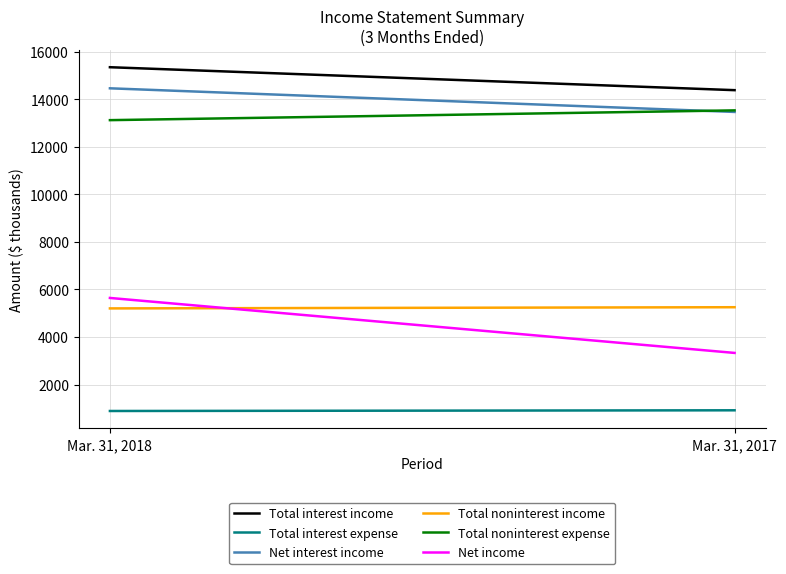

How many lines are shown in the chart?

6